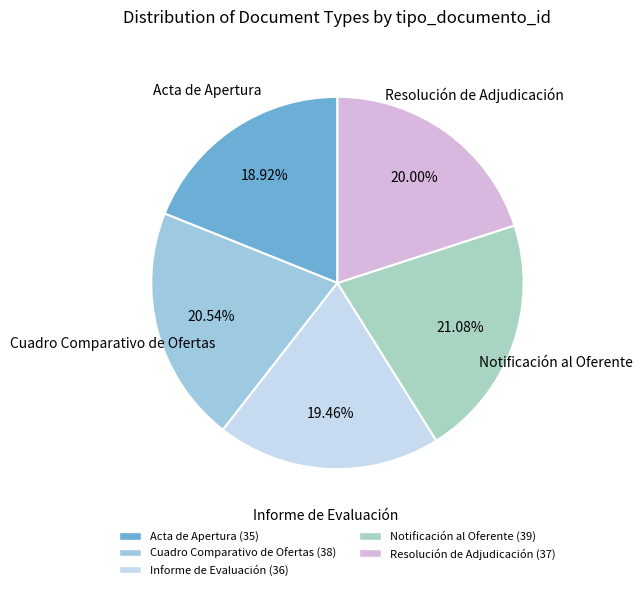

Which category has the smallest portion of the pie?

Acta de Apertura